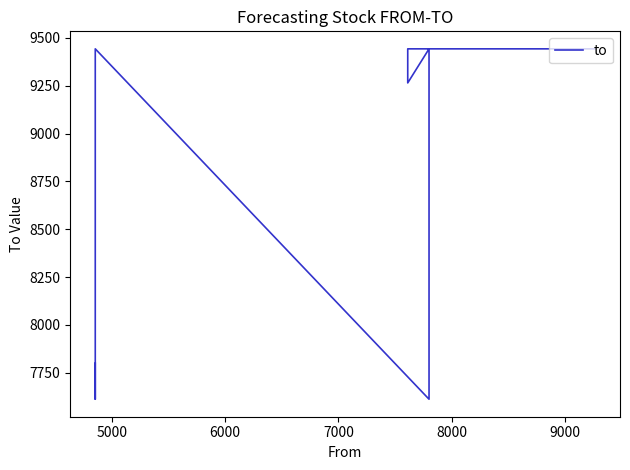

Does the chart have visible grid lines?

No